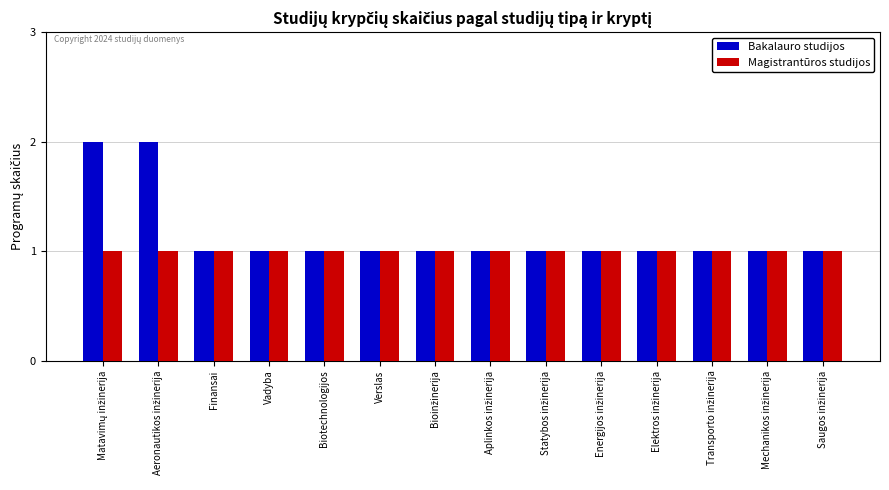

Which series has the widest spread of values?

Bakalauro studijos